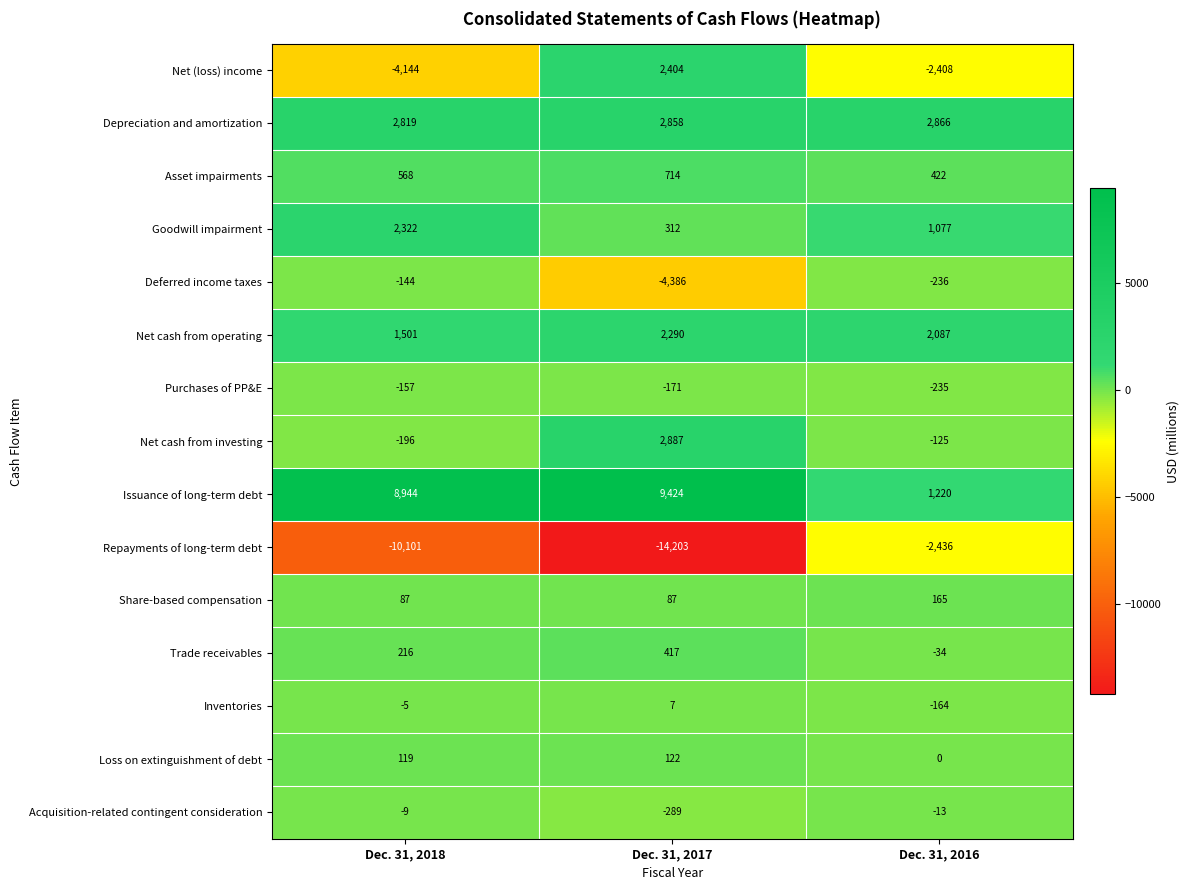

List the series in order of their peak value, highest first.

Issuance of long-term debt, Net cash from investing, Depreciation and amortization, Net (loss) income, Goodwill impairment, Net cash from operating, Asset impairments, Trade receivables, Share-based compensation, Loss on extinguishment of debt, Inventories, Acquisition-related contingent consideration, Deferred income taxes, Purchases of PP&E, Repayments of long-term debt